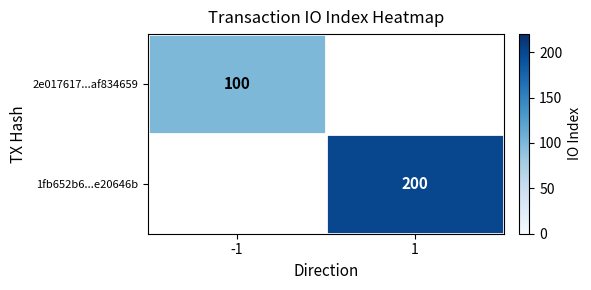

Is it true that 2e017617...af834659 equals 172 at -1?

False